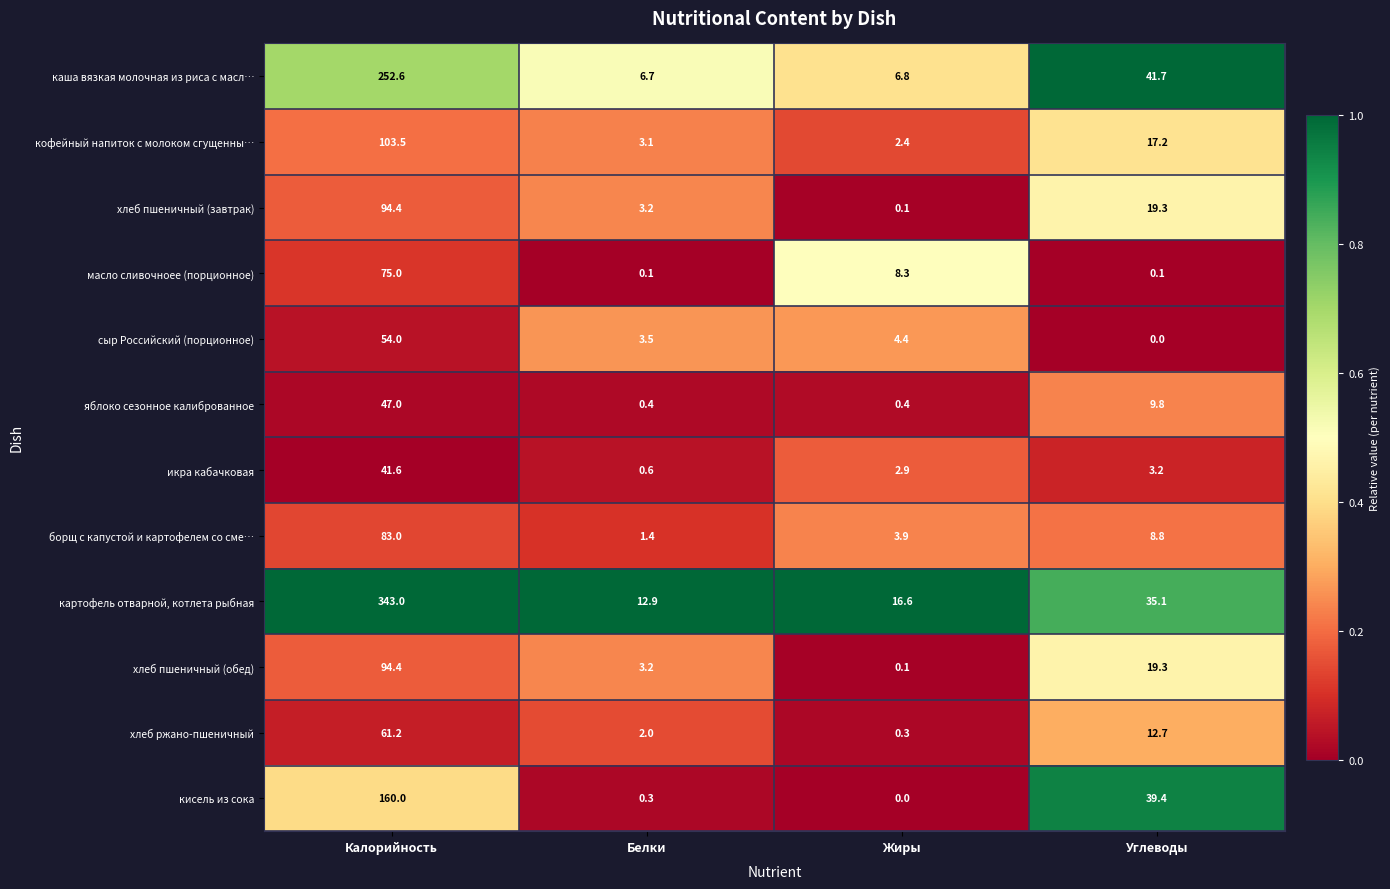

The сыр Российский (порционное) series shows 1.8 at Жиры. True or false?

False